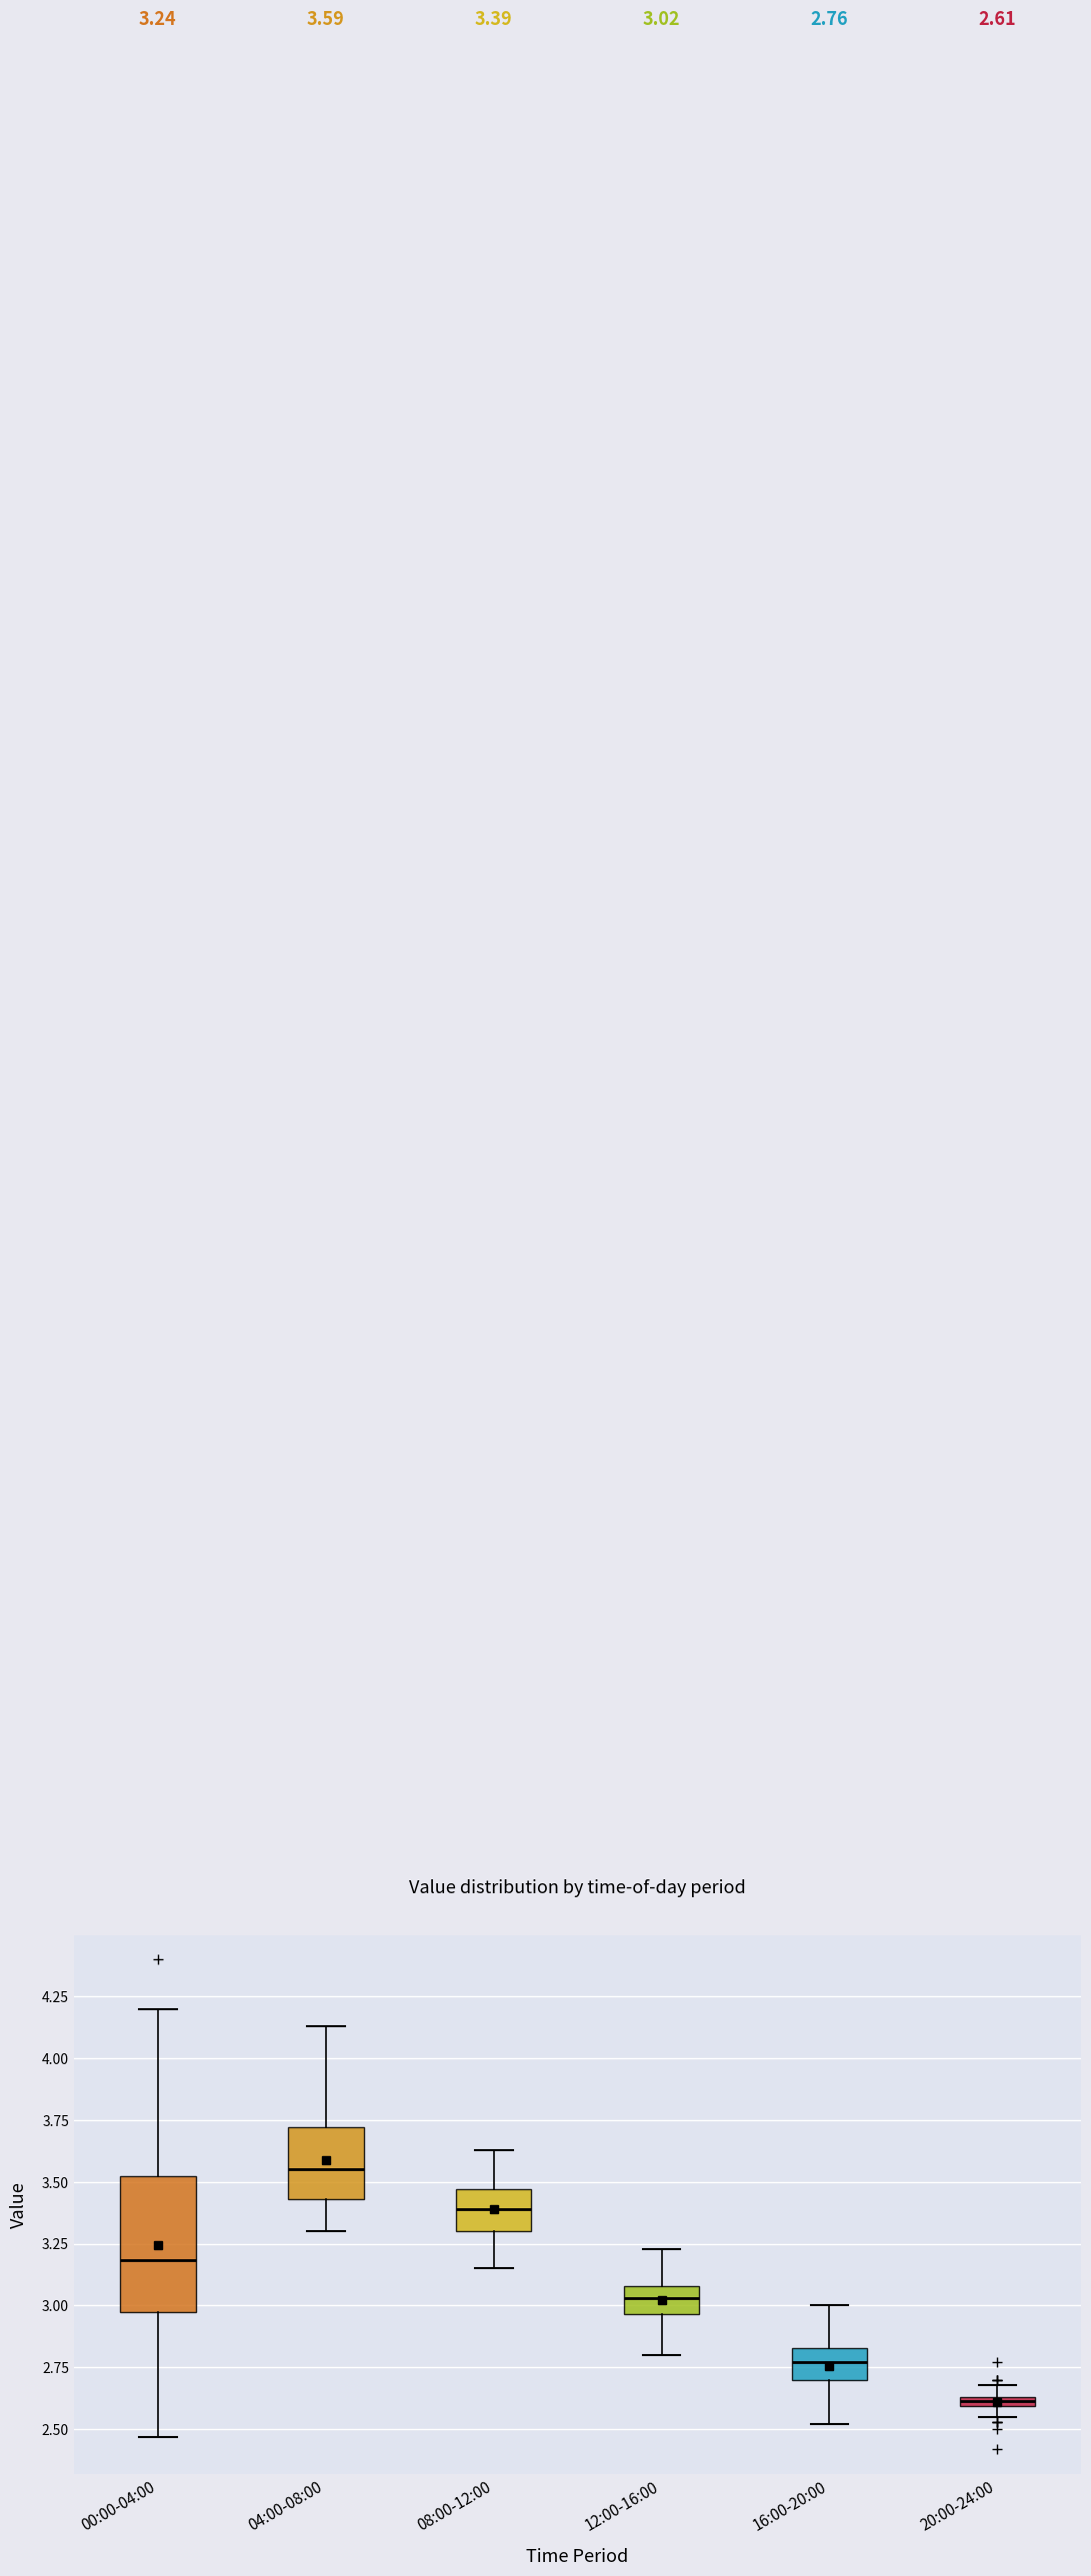

Which box is the tallest, from its lower edge to its upper edge?

00:00-04:00